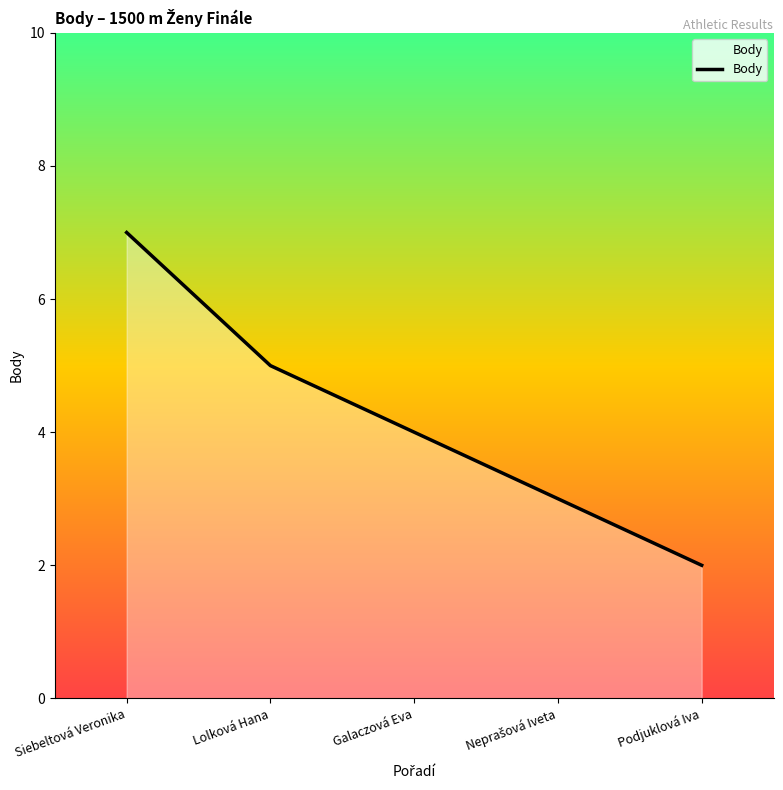

What position from the left is Podjuklová Iva?

5